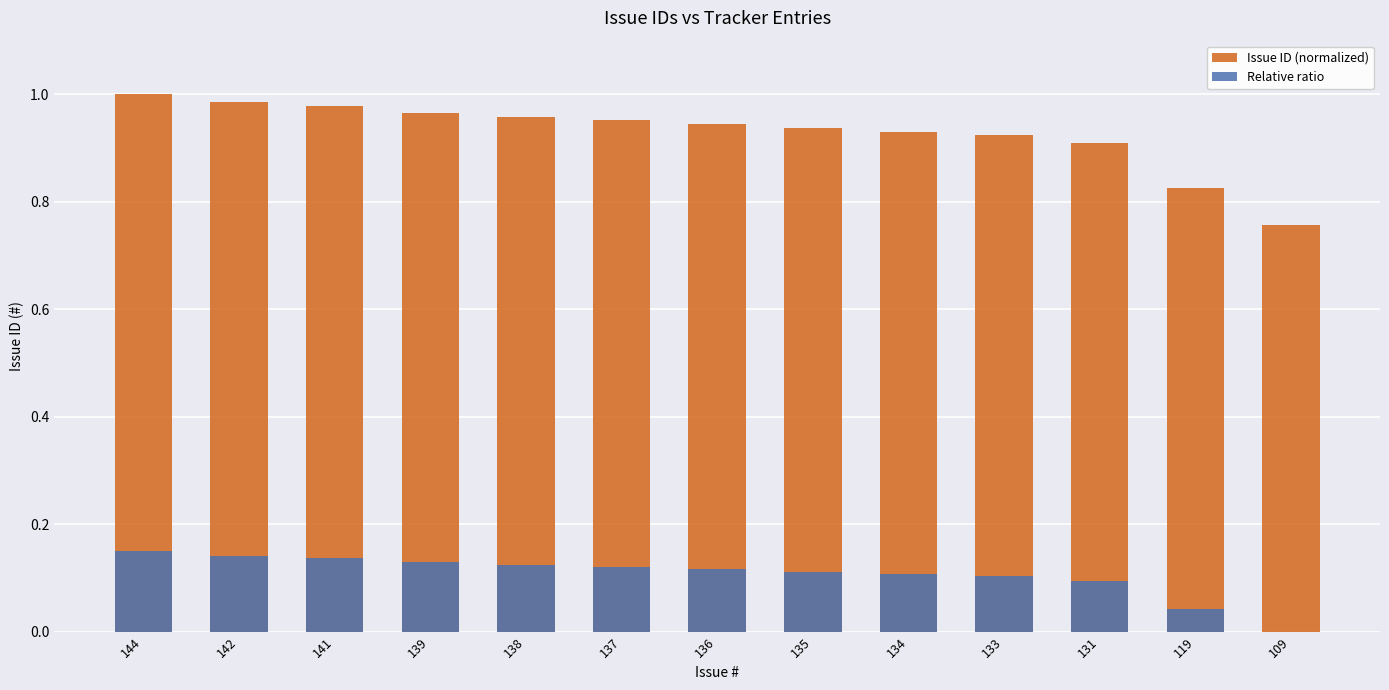

Count the Relative ratio values in the range 0 to 1.

13